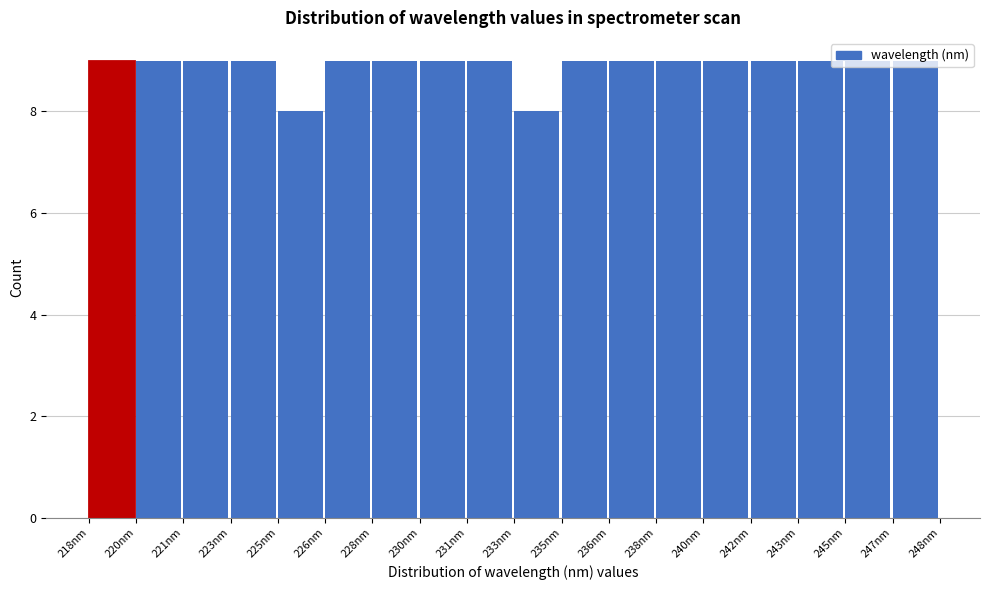

What is the label of the 2nd bar from the right?

245nm